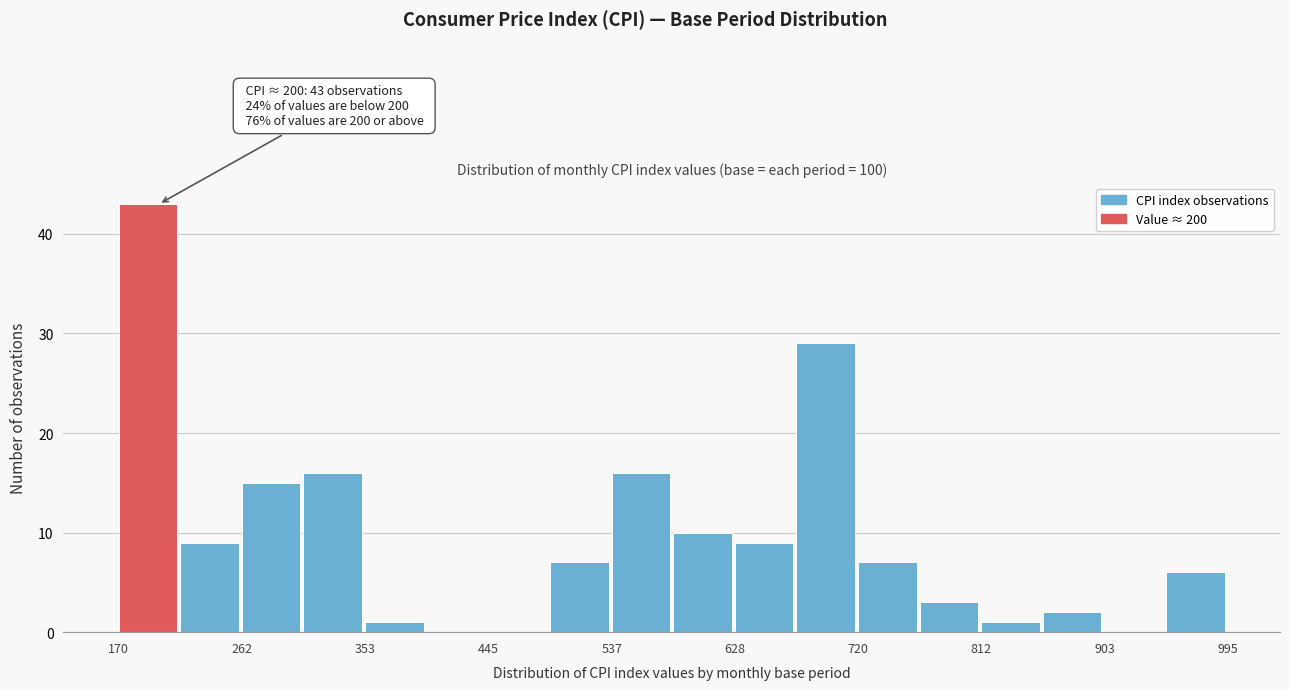

Which range on the x-axis has the tallest bar?

170 to 220